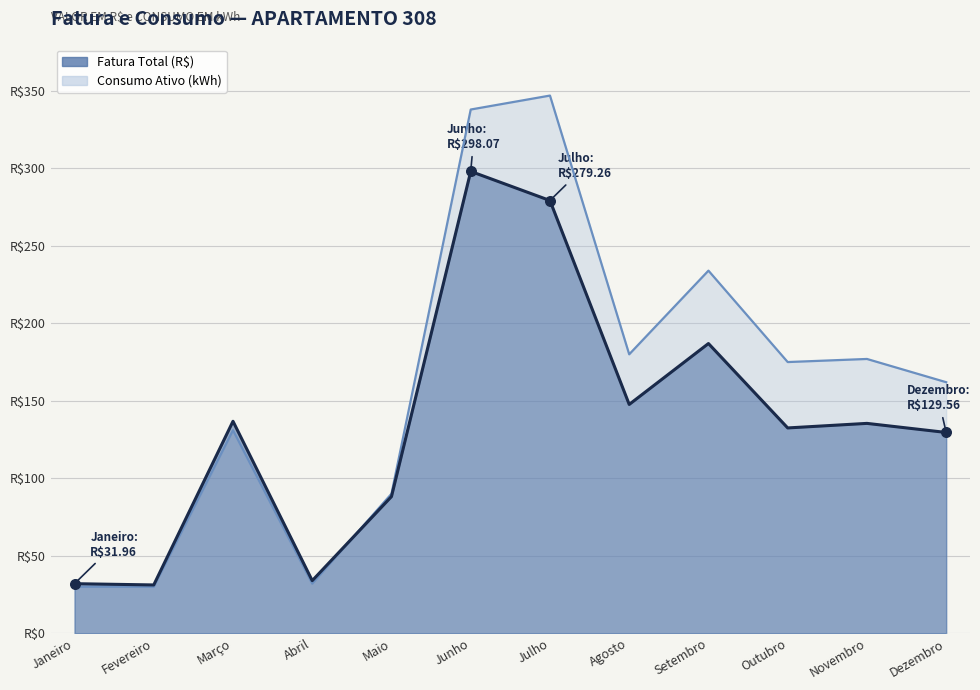

Which series contains the highest Y value?

Consumo Ativo (kWh)